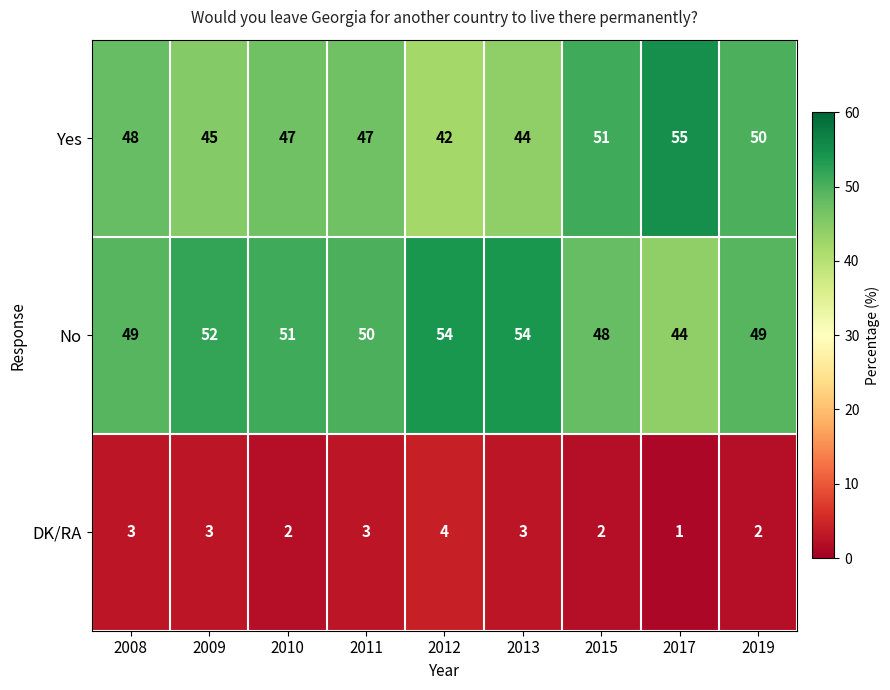

What is the difference between the highest and lowest values at 2013?

51